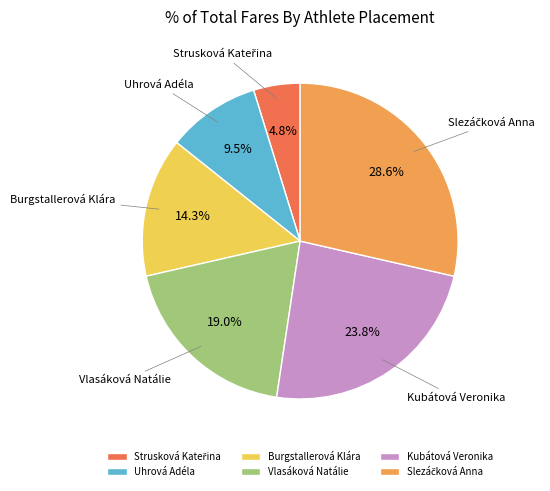

How many slices are in this pie chart?

6